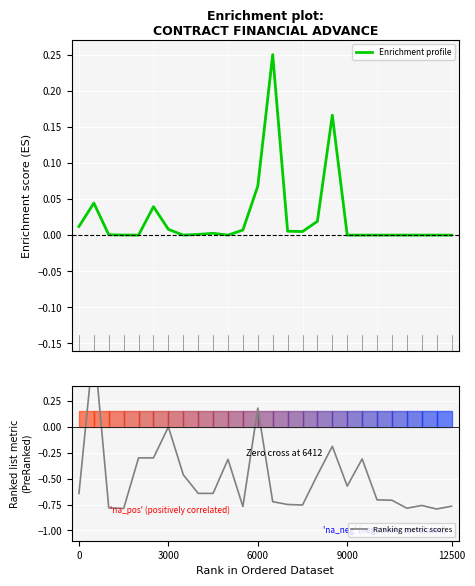

Between 3000 and 11, which series saw the biggest shift?

Ranking metric scores